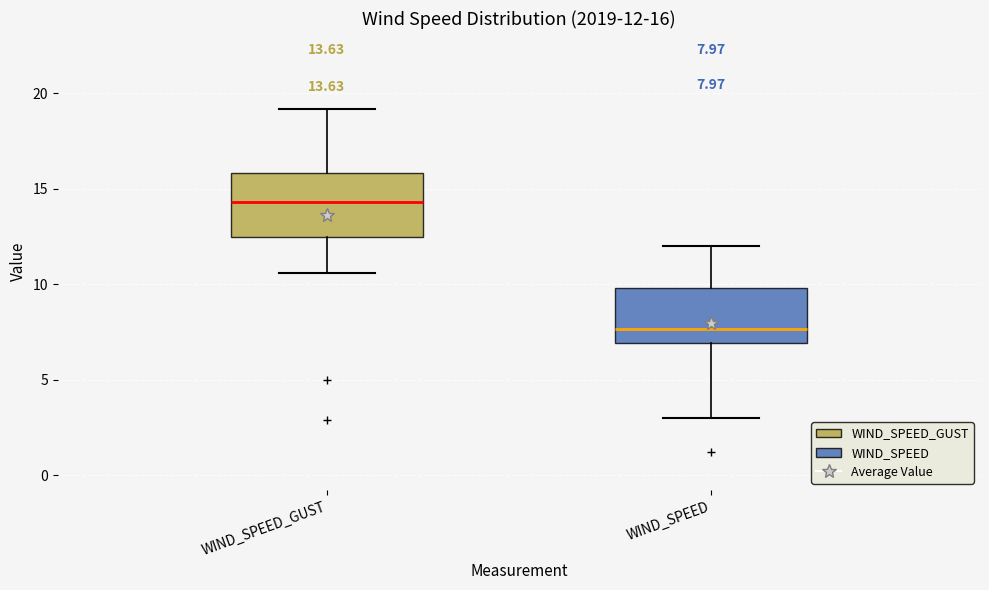

Which box's median line is the lowest?

WIND_SPEED